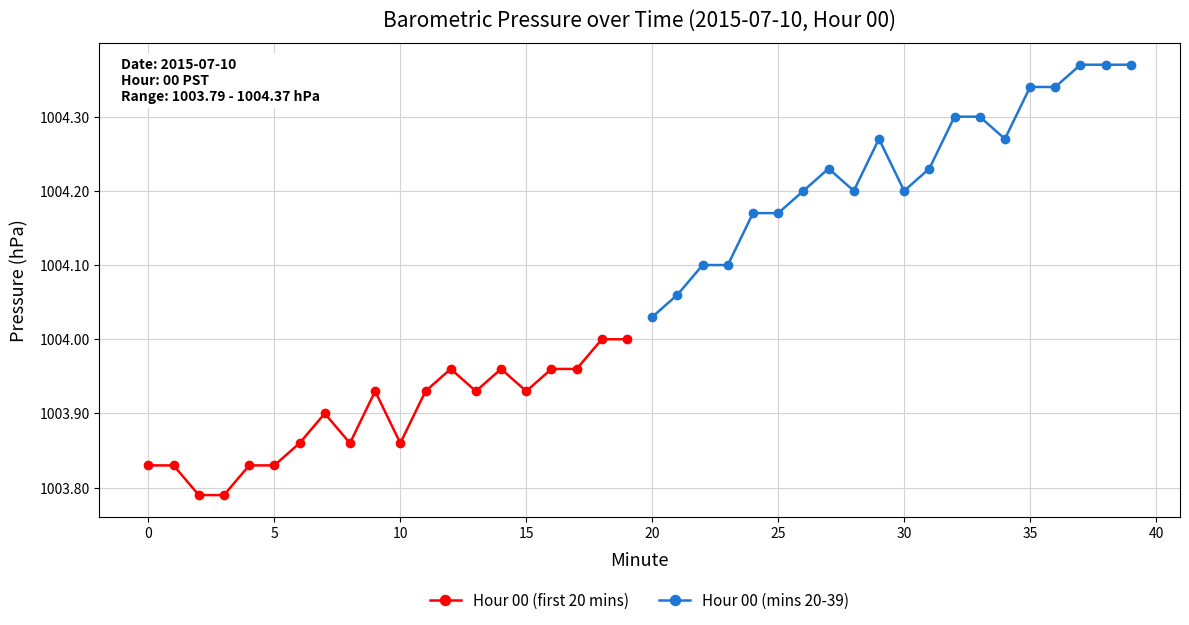

True or false: Hour 00 (first 20 mins) has more than 1 points higher than both neighbors.

True